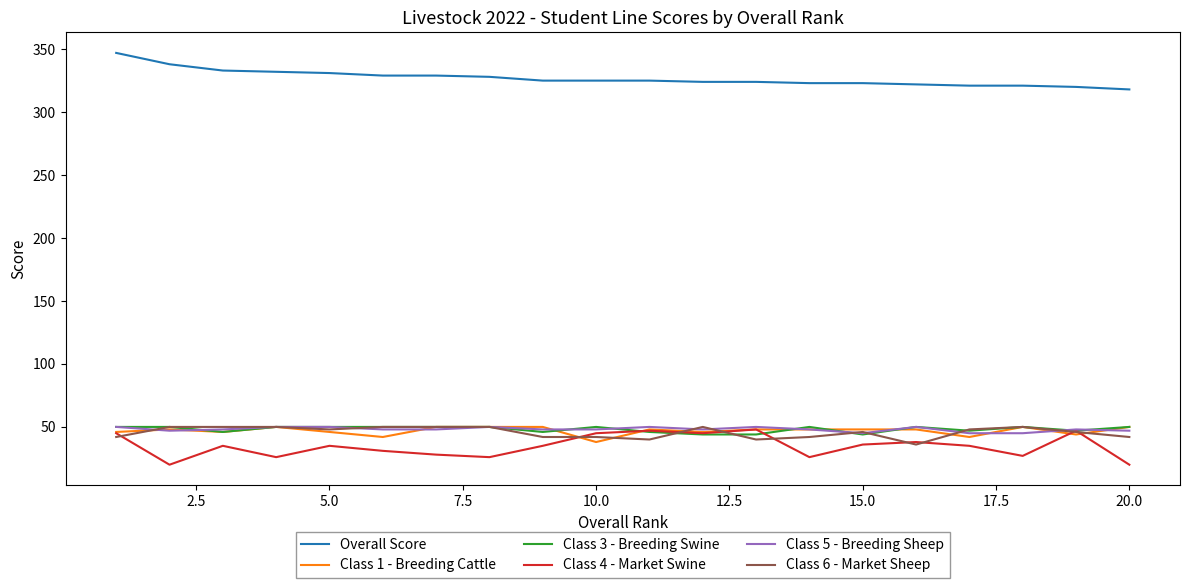

What is the difference between the second highest and minimum values in the Class 3 - Breeding Swine series?

6